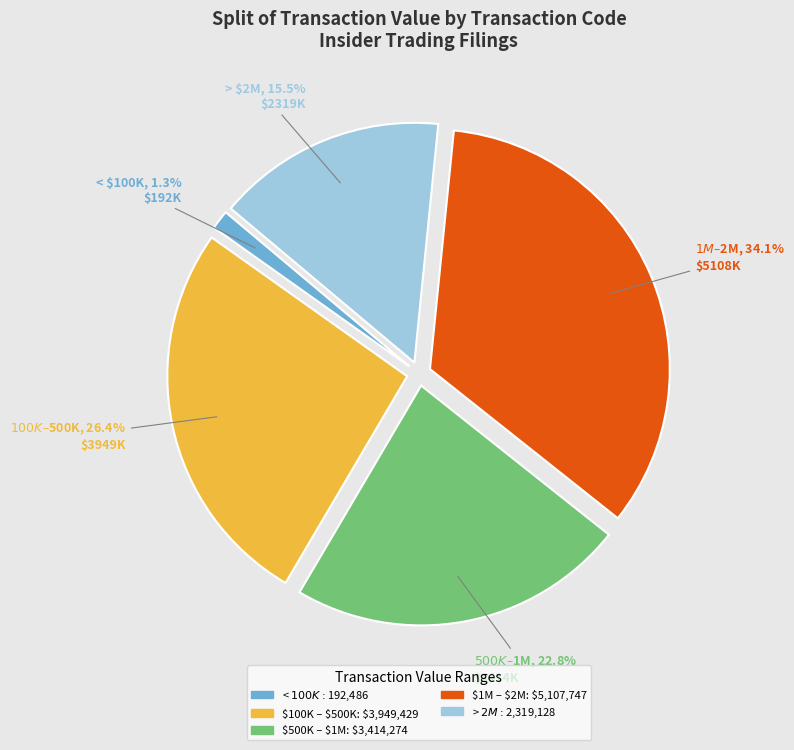

How many segments does this pie chart have?

5